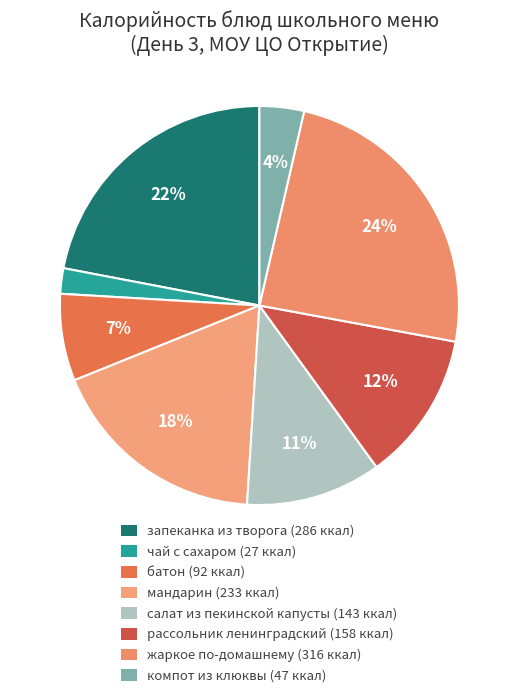

Which slice is the smallest?

чай с сахаром